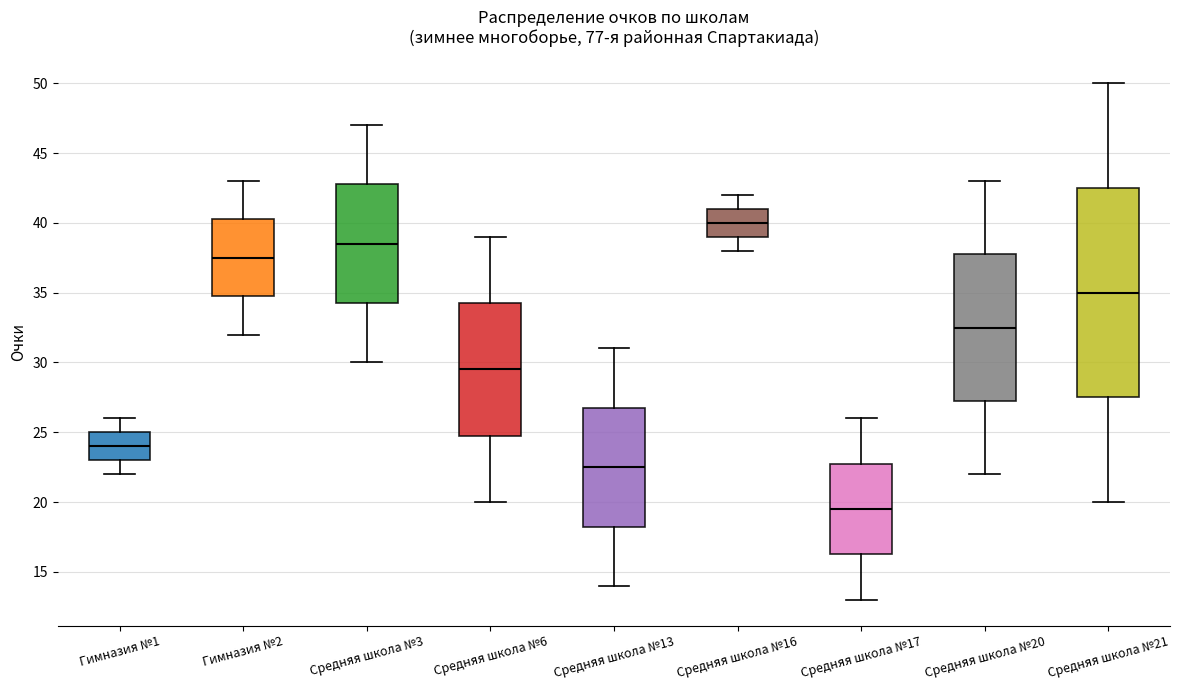

Which box has the highest median line?

Средняя школа №16